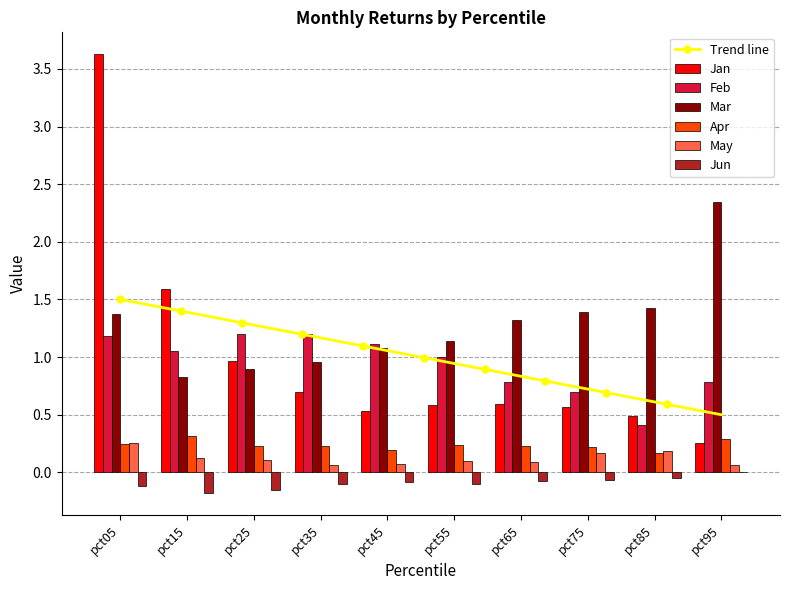

The Feb series shows 0.6 at pct55. True or false?

False